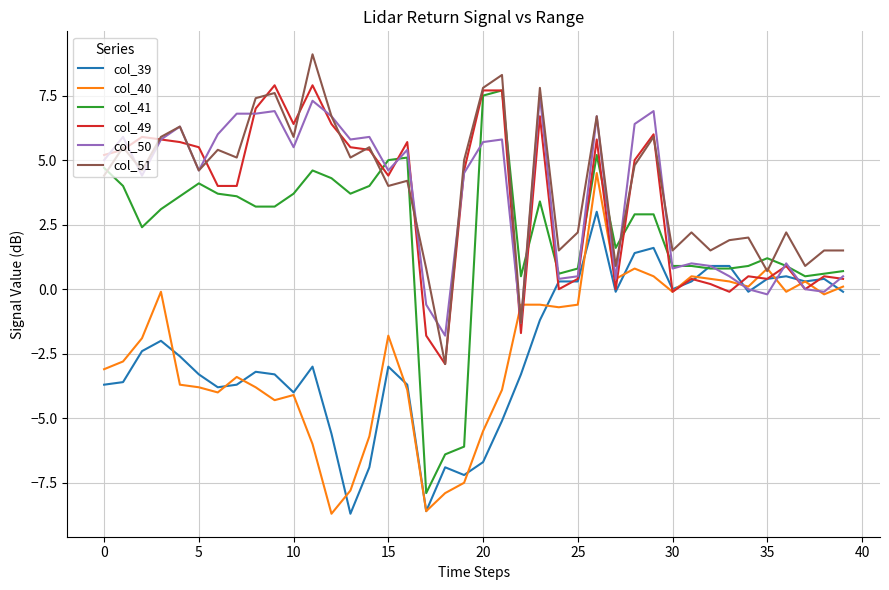

What is the smallest value displayed?

-8.7